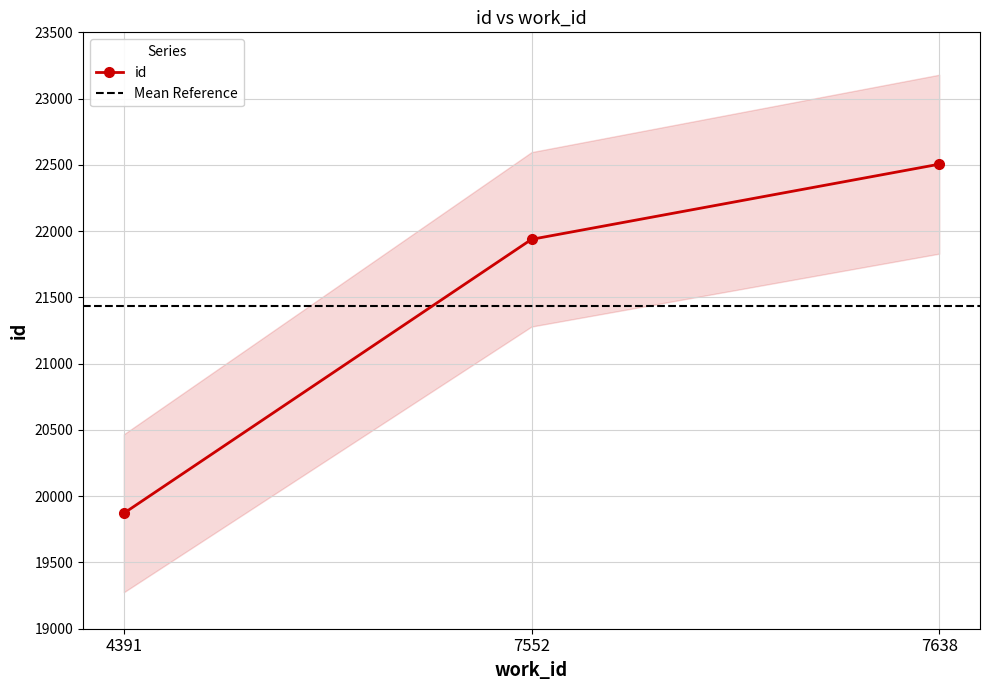

What is the value of the 3rd point from the left?

22505